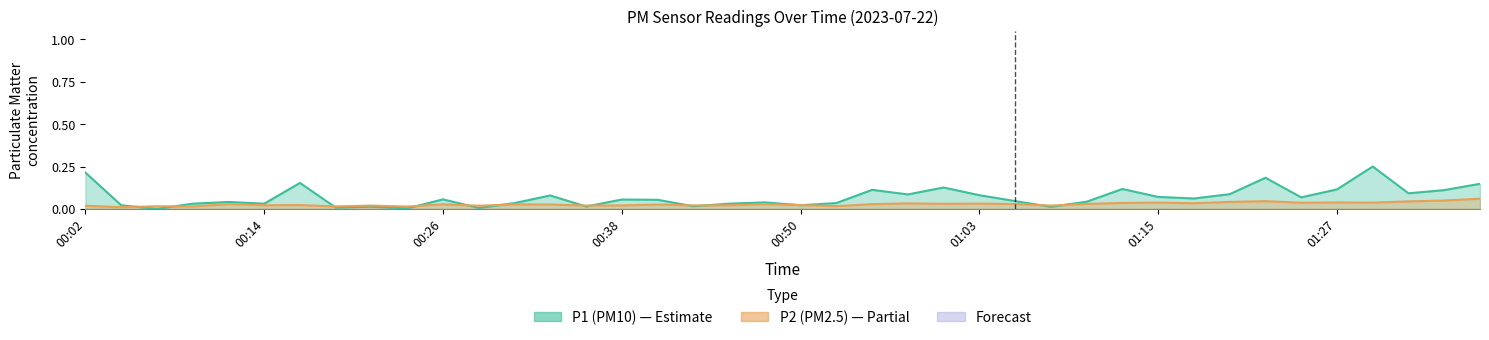

Which series ends up on top after the final intersection of P1 and P2?

P1